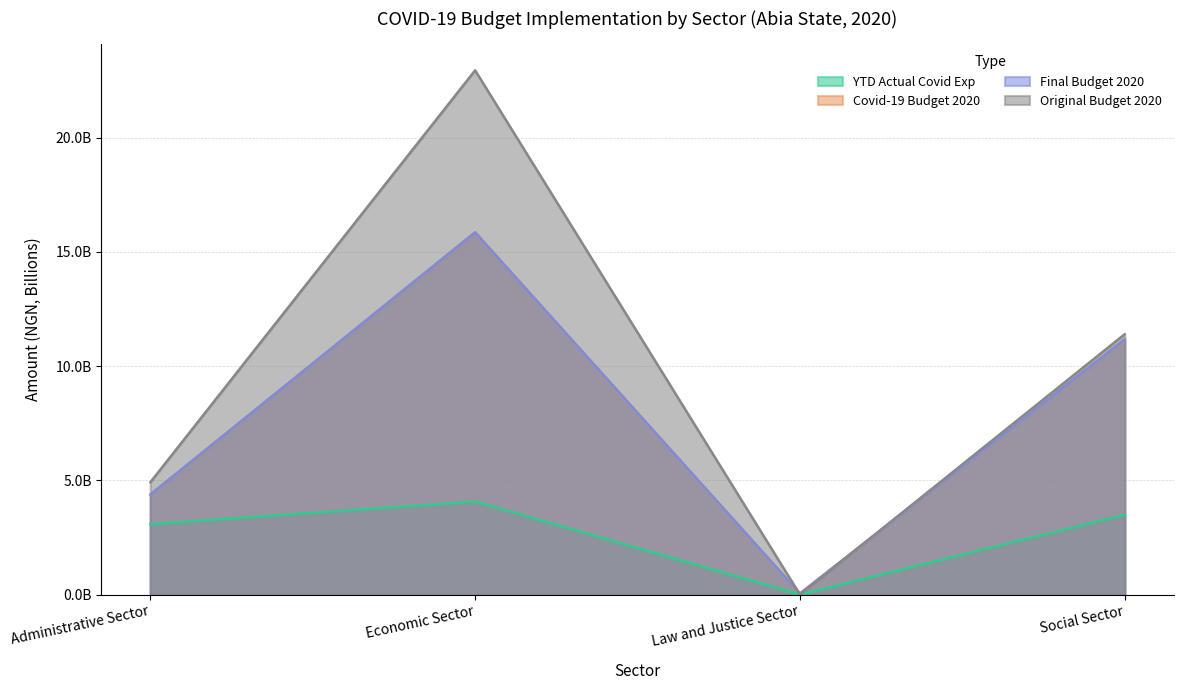

How many interior local peaks does the Original Budget 2020 series have?

1